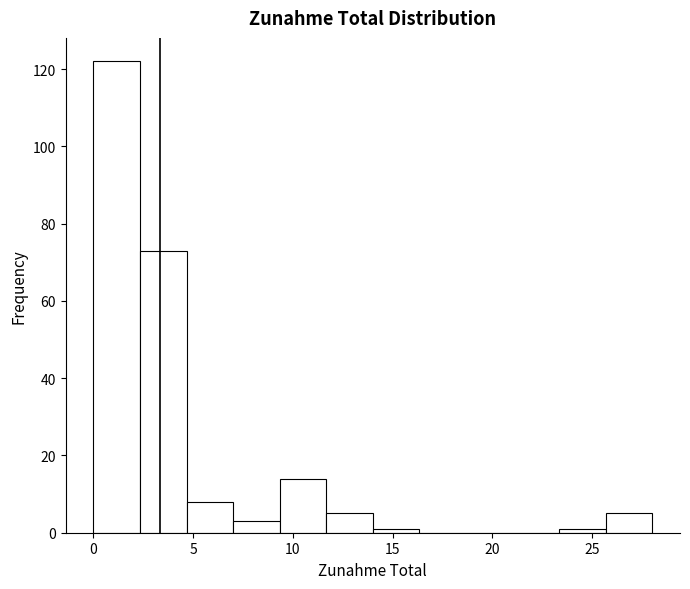

How tall is the bar that spans 4.5 to 7.0 on the x-axis? Neither the bar edges nor the heights are printed on the chart, so give them approximately, as read against the axes.

8